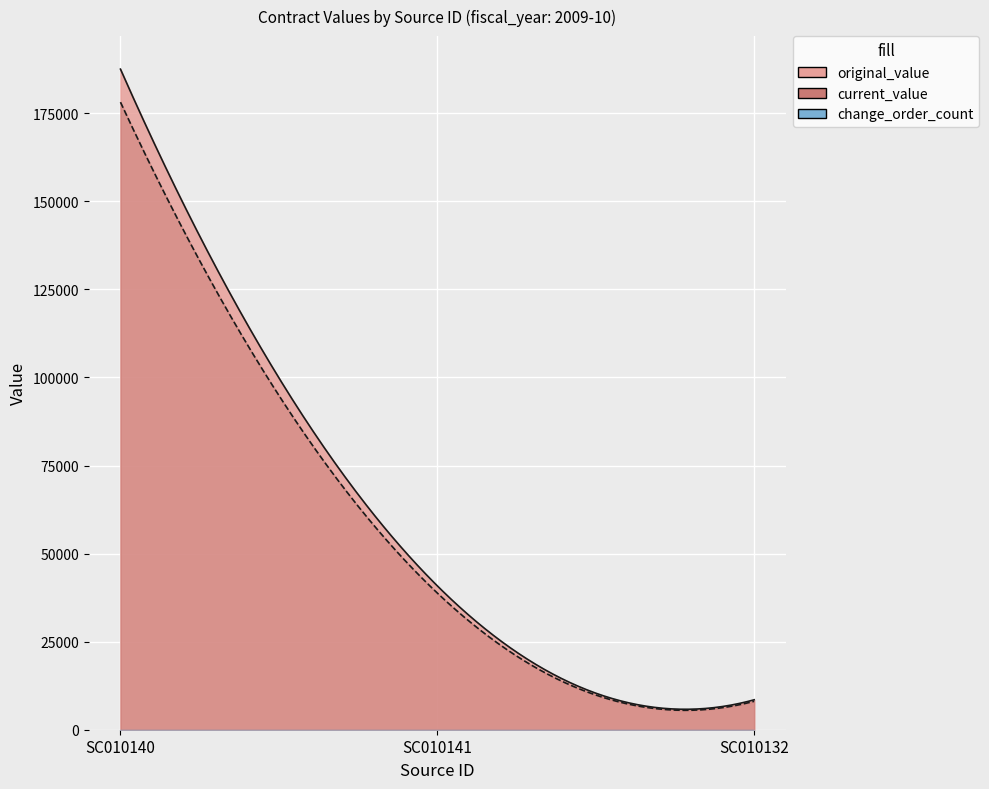

At which label does original_value reach its peak?

SC010140